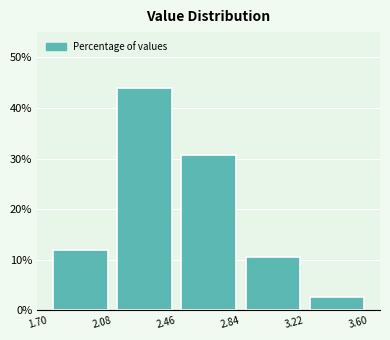

Reading left to right, list every bar in this chart as the range it spans on the x-axis followed by its height. The values are not printed on the chart, so give them approximately, as read against the axis.

1.70 to 2.08: 12
2.08 to 2.46: 44
2.46 to 2.84: 31
2.84 to 3.22: 11
3.22 to 3.60: 3